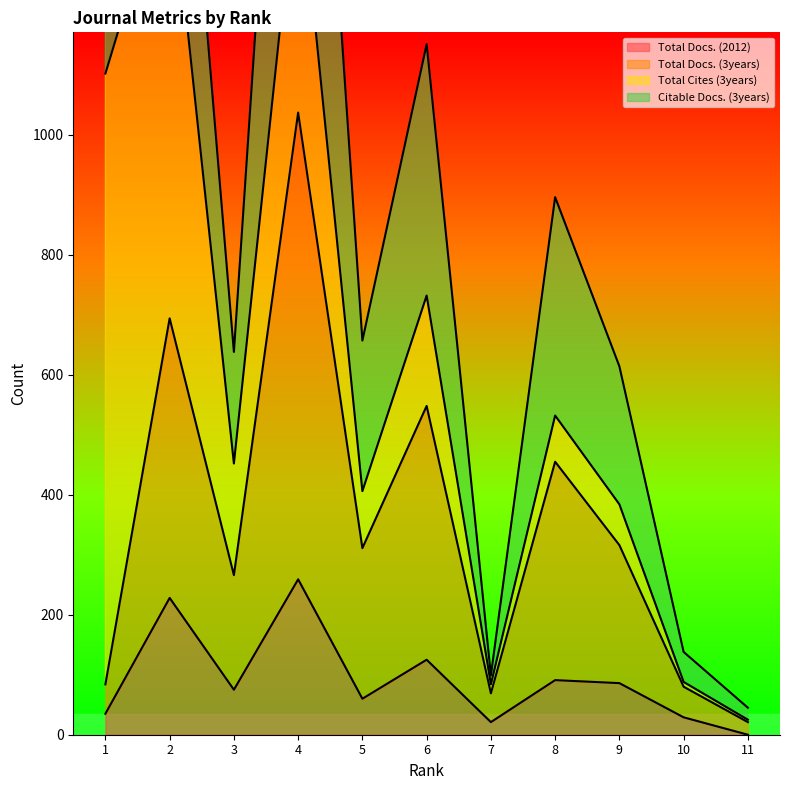

What is the maximum value for Total Docs. (2012)?

259